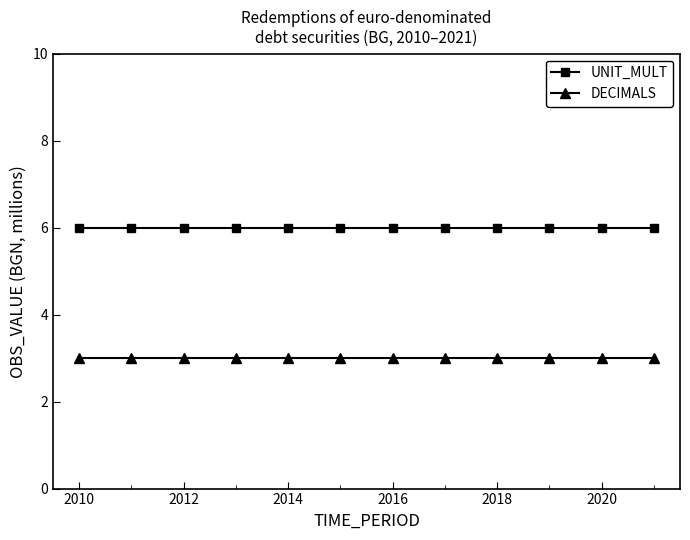

What is the minimum value for DECIMALS?

3